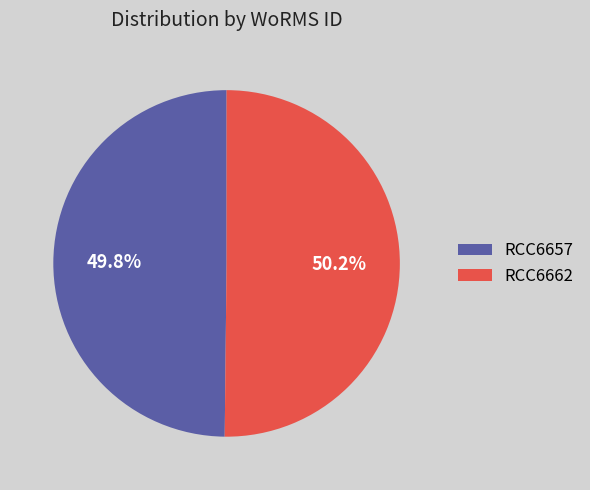

Is there a majority slice in this chart?

Yes